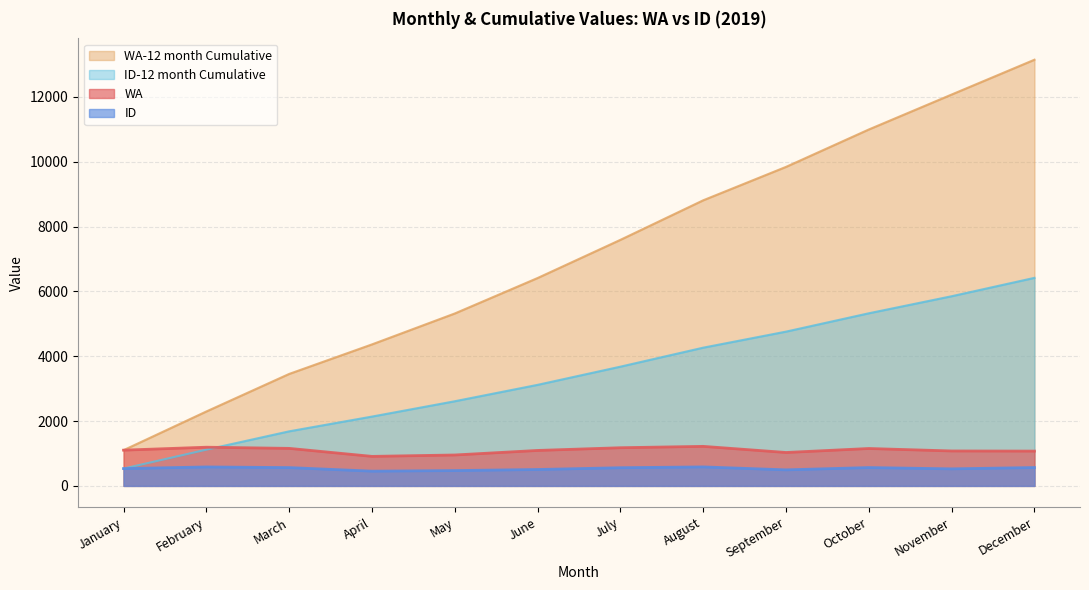

Rank the categories by ID value from lowest to highest.

April, May, September, June, November, January, July, March, October, December, February, August